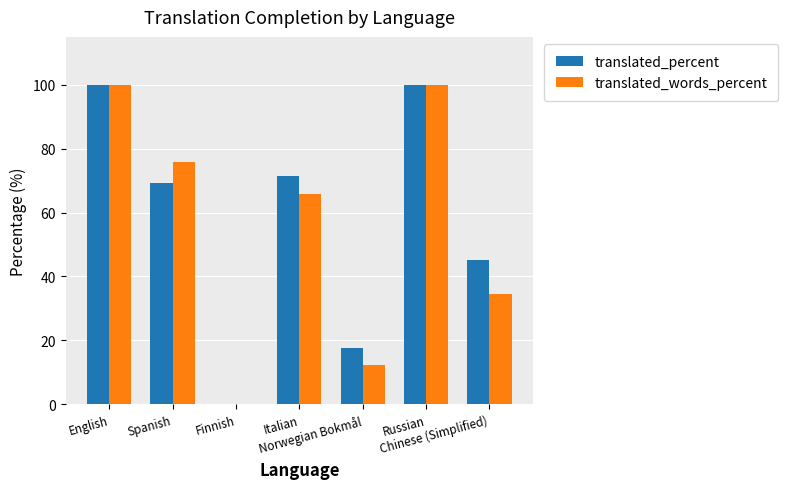

What is the sum of all translated_percent values?

403.7